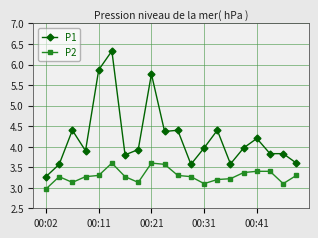

Rank the series by their average value, from highest to lowest.

P1, P2